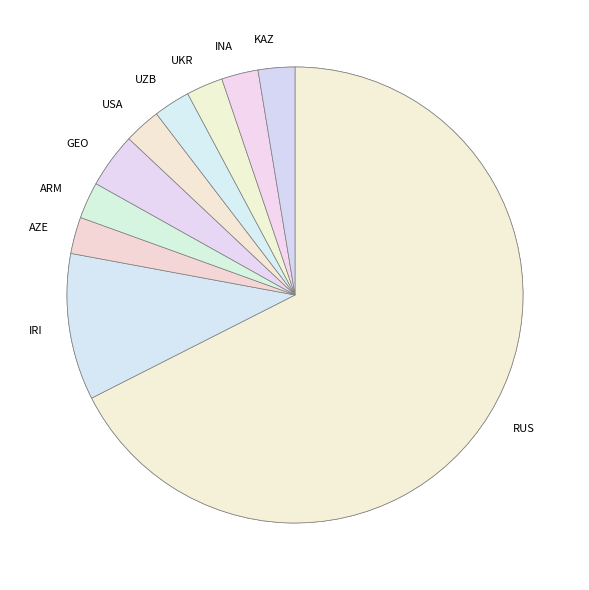

Does any single category account for the majority?

No